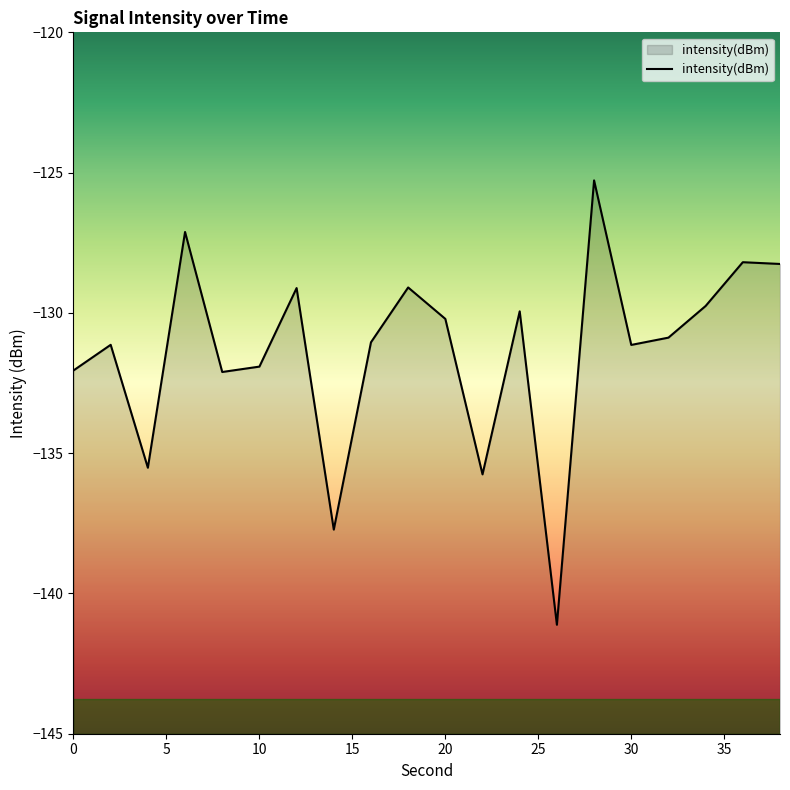

What is the greatest value displayed?

-125.3